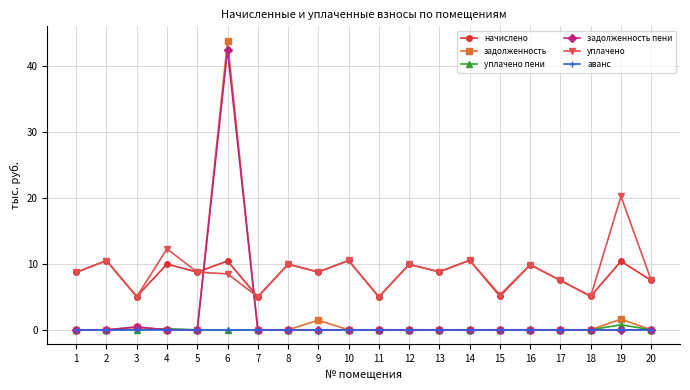

What is the maximum value for задолженность?

43.9